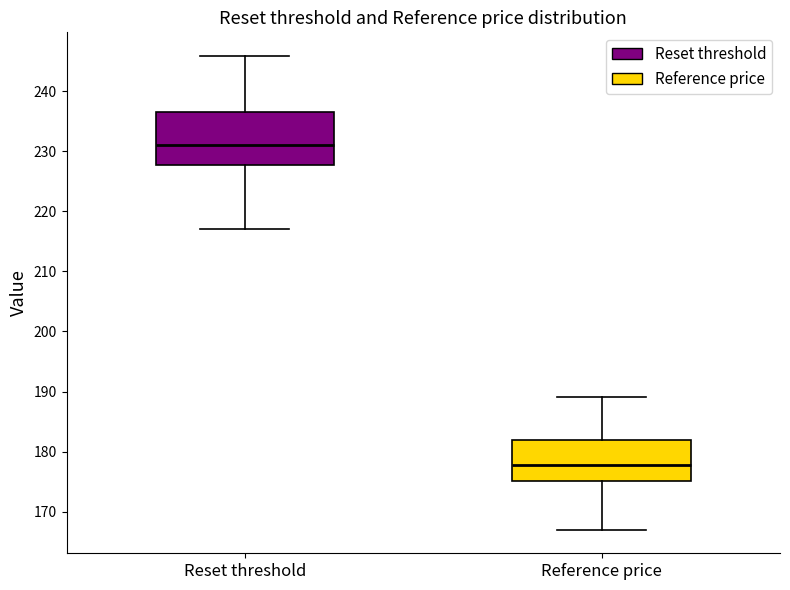

Which box is the tallest, from its lower edge to its upper edge?

Reset threshold